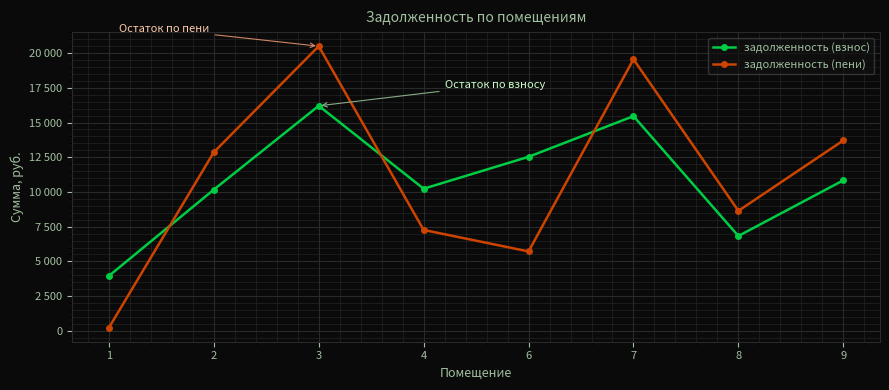

What is the sum of the задолженность (пени) values at 9 and 8?

22348.9